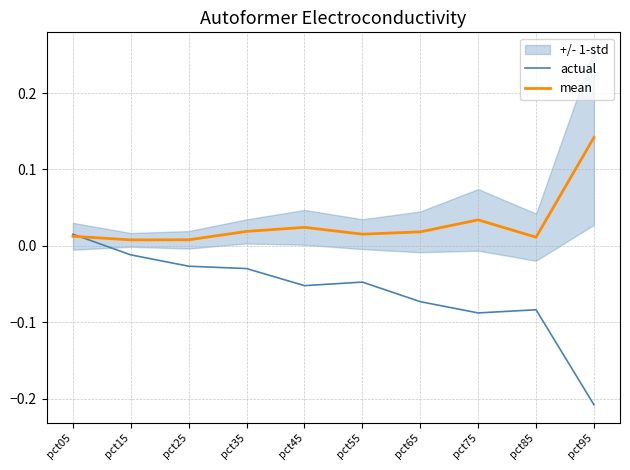

What is the difference between the maximum and second lowest values in the actual series?

0.1